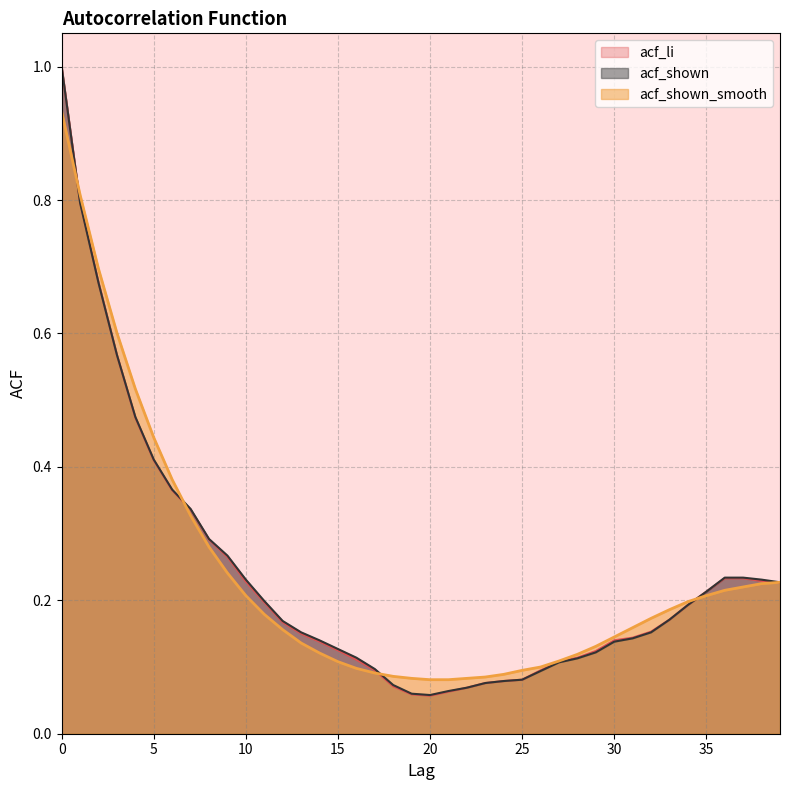

Reading right to left, transcribe all the data shown in this chart.

acf_li: 39=0.2	38=0.2	37=0.2	36=0.2	35=0.2	34=0.2	33=0.2	32=0.2	31=0.1	30=0.1	29=0.1	28=0.1	27=0.1	26=0.1	25=0.1	24=0.1	23=0.1	22=0.1	21=0.1	20=0.1	19=0.1	18=0.1	17=0.1	16=0.1	15=0.1	14=0.1	13=0.1	12=0.2	11=0.2	10=0.2	9=0.3	8=0.3	7=0.3	6=0.4	5=0.4	4=0.5	3=0.6	2=0.7	1=0.8	0=1.0
acf_shown: 39=0.2	38=0.2	37=0.2	36=0.2	35=0.2	34=0.2	33=0.2	32=0.2	31=0.1	30=0.1	29=0.1	28=0.1	27=0.1	26=0.1	25=0.1	24=0.1	23=0.1	22=0.1	21=0.1	20=0.1	19=0.1	18=0.1	17=0.1	16=0.1	15=0.1	14=0.1	13=0.2	12=0.2	11=0.2	10=0.2	9=0.3	8=0.3	7=0.3	6=0.4	5=0.4	4=0.5	3=0.6	2=0.7	1=0.8	0=1.0
acf_shown_smooth: 39=0.2	38=0.2	37=0.2	36=0.2	35=0.2	34=0.2	33=0.2	32=0.2	31=0.2	30=0.1	29=0.1	28=0.1	27=0.1	26=0.1	25=0.1	24=0.1	23=0.1	22=0.1	21=0.1	20=0.1	19=0.1	18=0.1	17=0.1	16=0.1	15=0.1	14=0.1	13=0.1	12=0.2	11=0.2	10=0.2	9=0.2	8=0.3	7=0.3	6=0.4	5=0.4	4=0.5	3=0.6	2=0.7	1=0.8	0=0.9